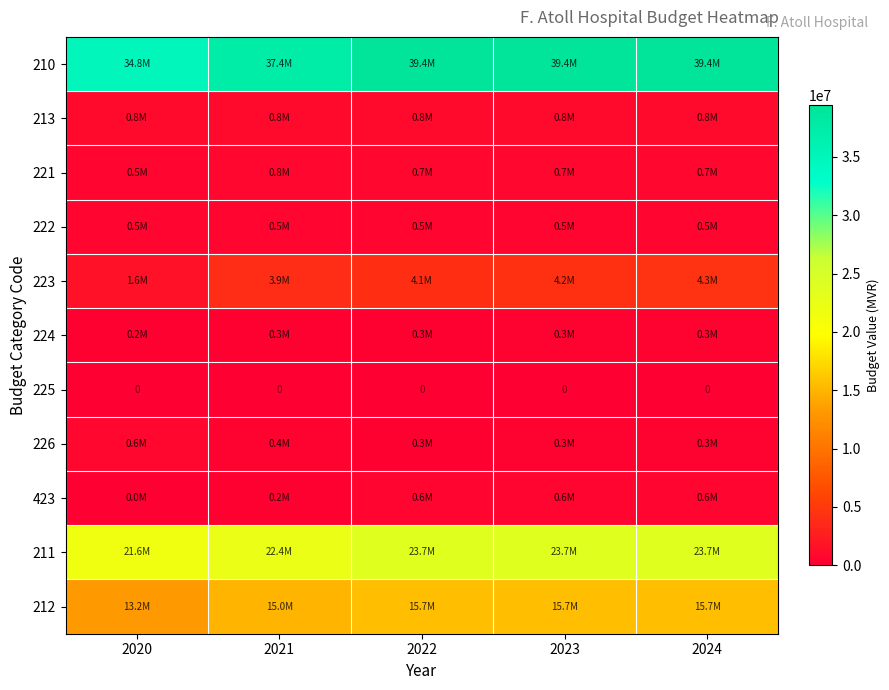

List the series in order of their peak value, lowest first.

225, 224, 222, 423, 226, 221, 213, 223, 212, 211, 210